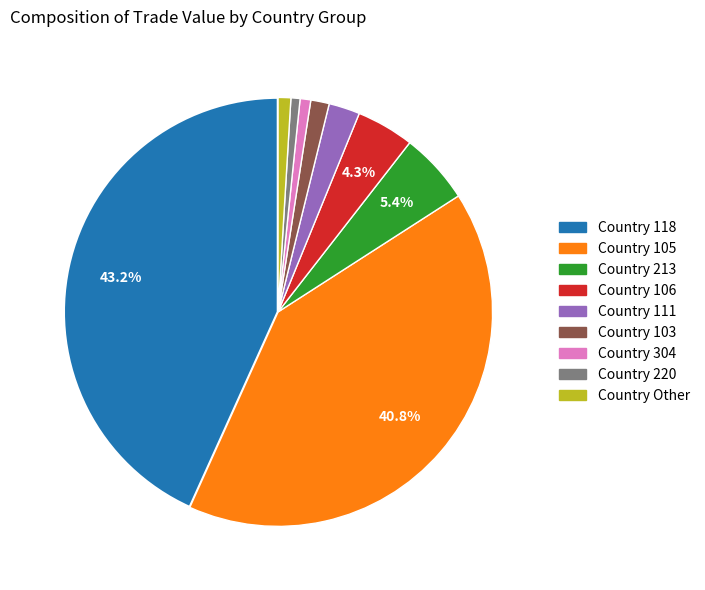

Does any single category account for the majority?

No